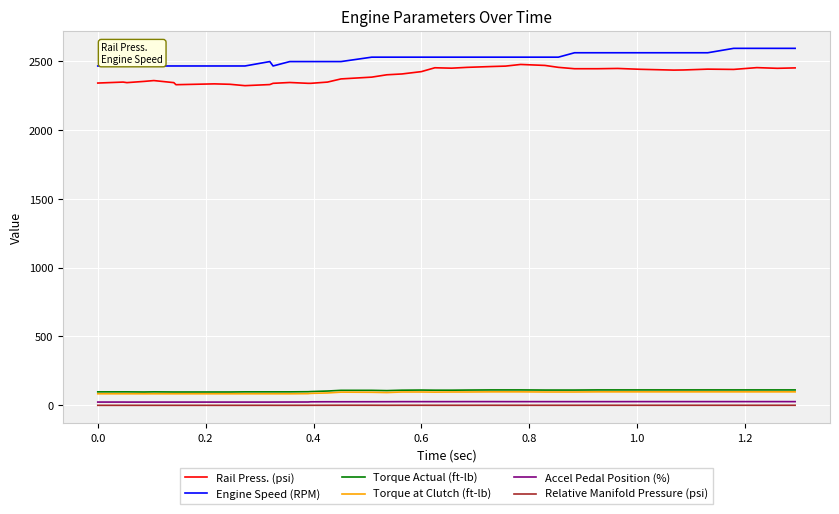

What is the maximum value shown in the chart?

2592.0